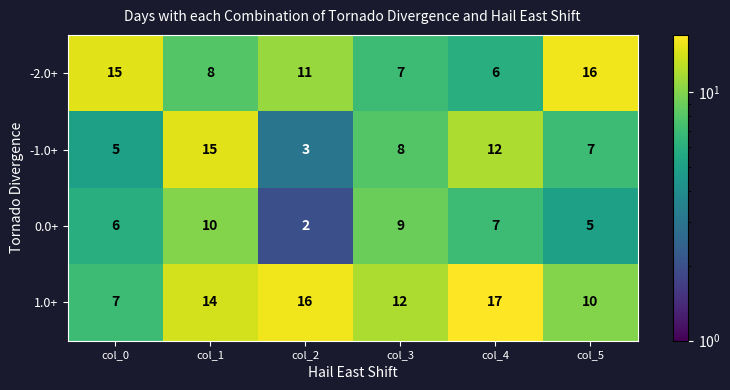

Which series has the widest spread of values?

-1.0+